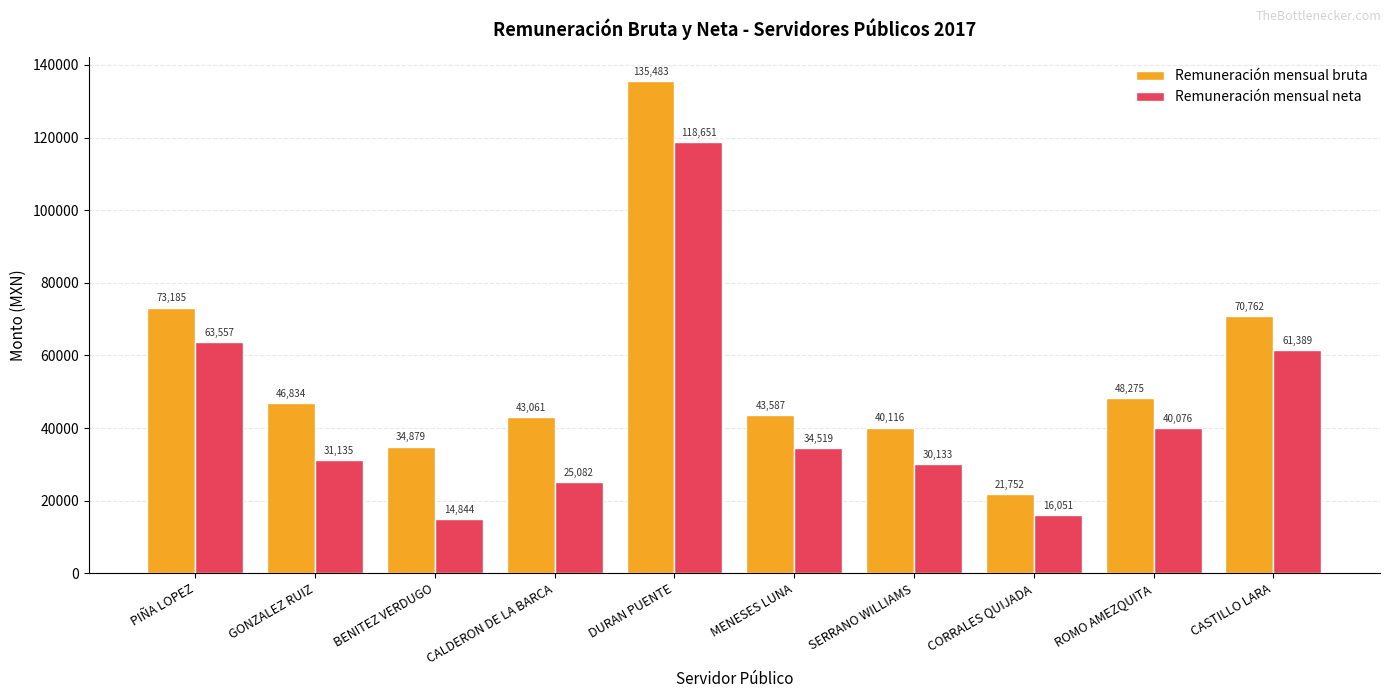

Rank the series at CASTILLO LARA from lowest to highest value.

Remuneración mensual neta, Remuneración mensual bruta